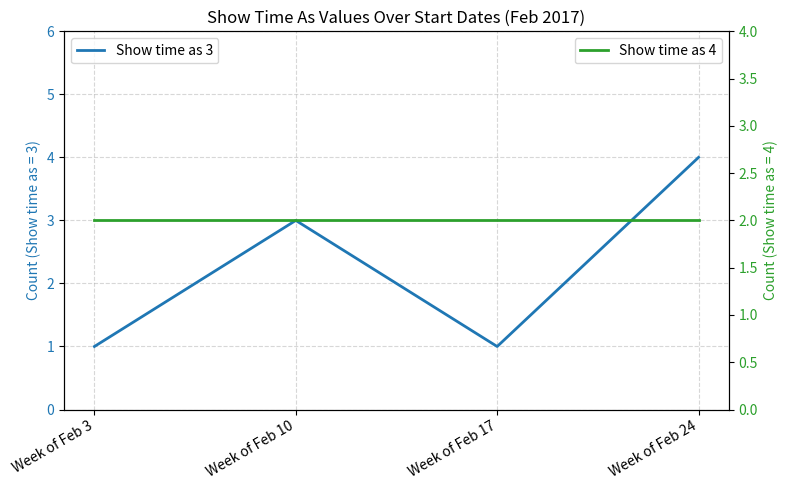

How many lines are shown in the chart?

2